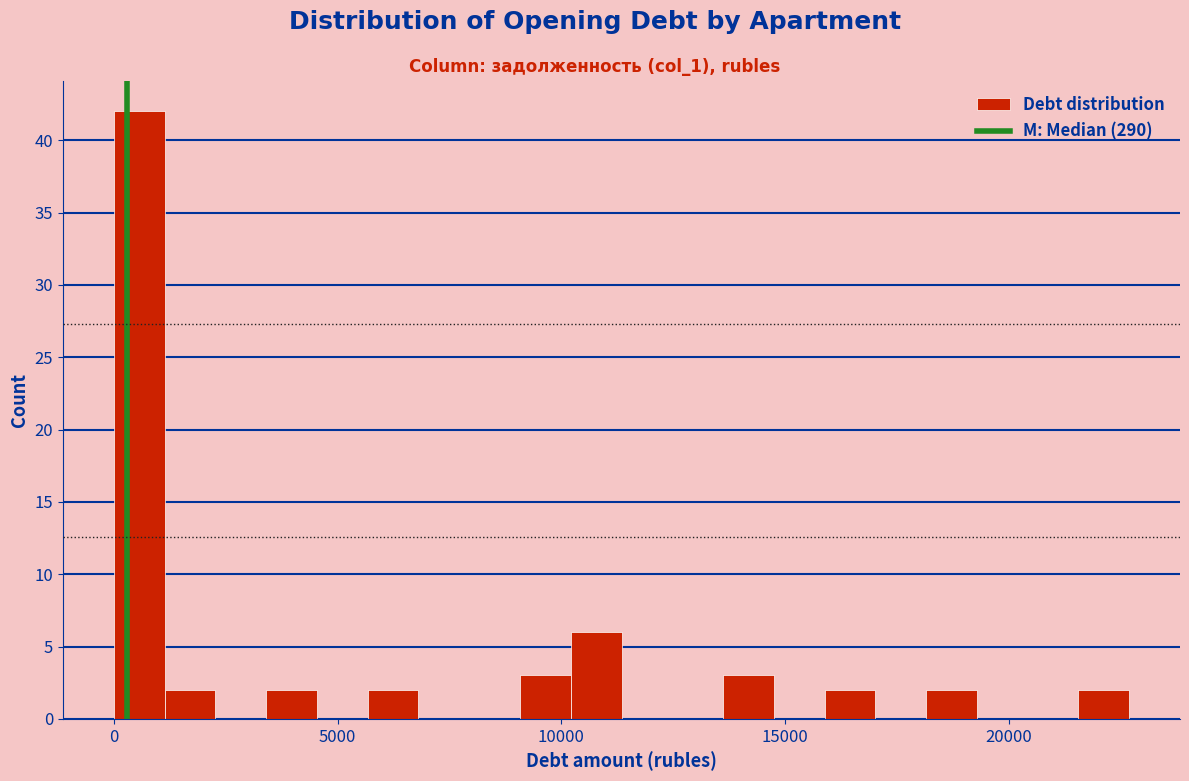

Around what value on the x-axis is the tallest bar? Give the approximate position of its centre, as read against the axis.

500